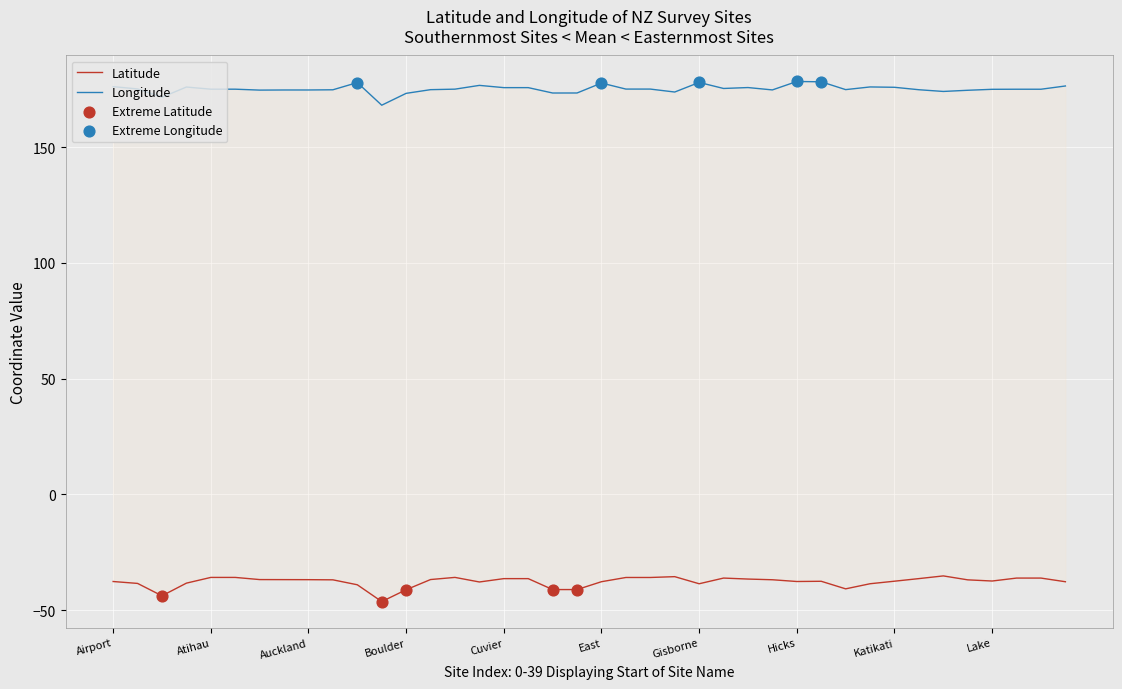

What is the total value across all series at Kapiti Is?

134.1